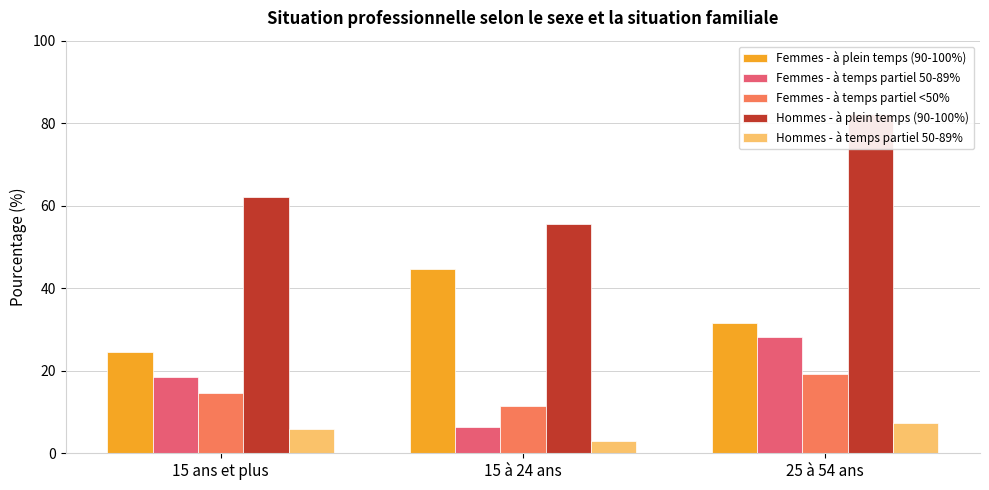

True or false: Femmes - à temps partiel 50-89% has a value of 6.4 at 15 à 24 ans.

True